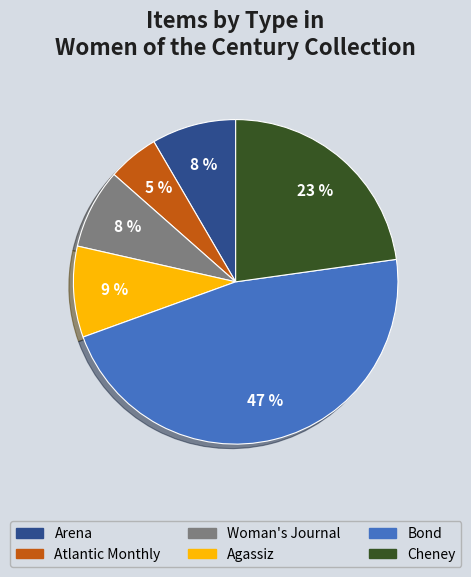

Which has a higher value, Agassiz or Atlantic Monthly?

Agassiz